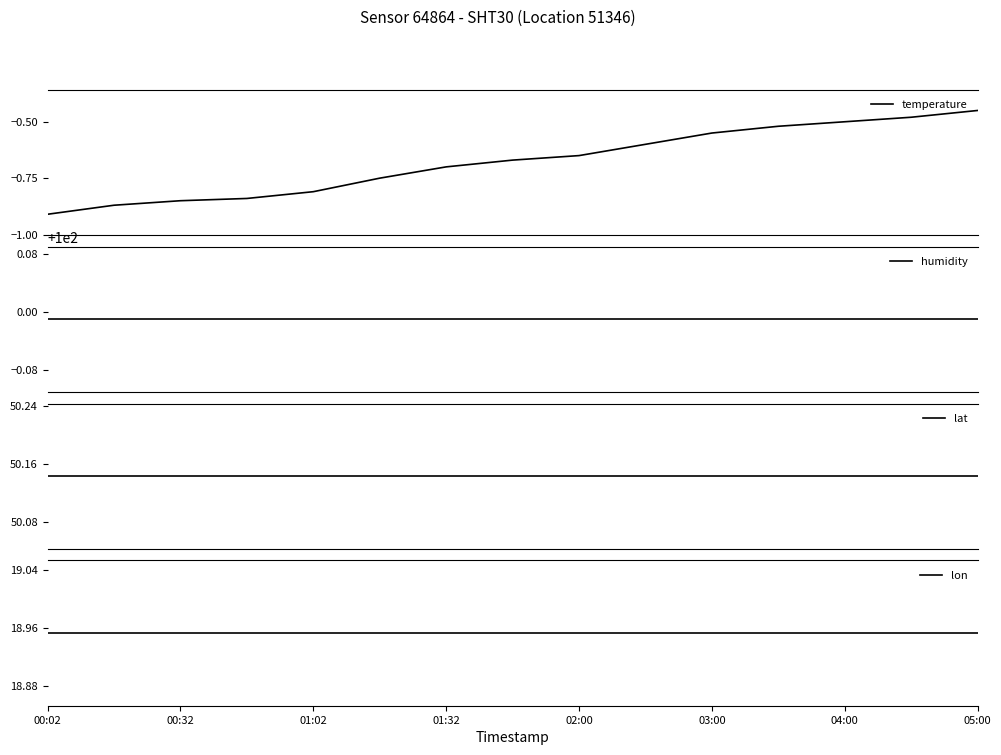

How many categories are shown in the chart?

15